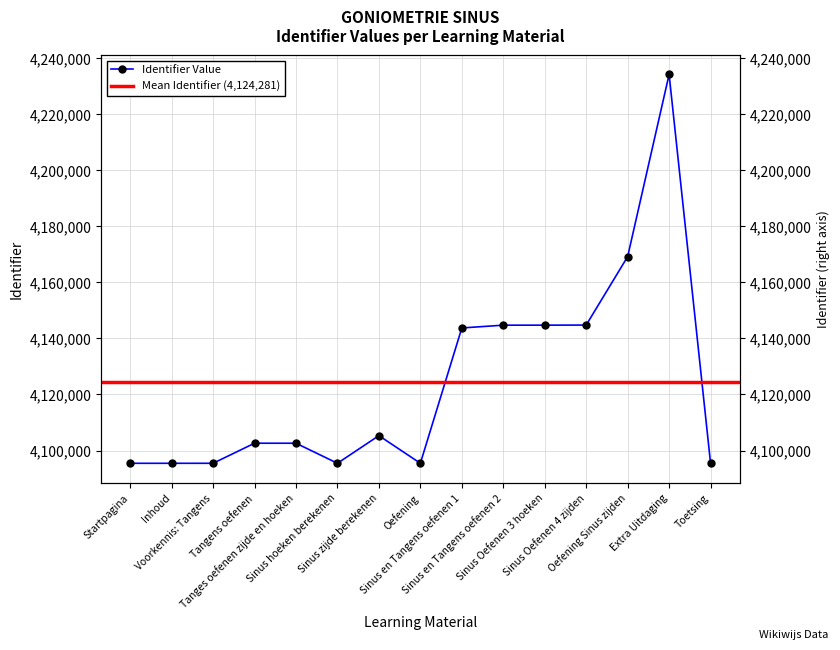

What is the difference between the maximum and minimum values?

138651